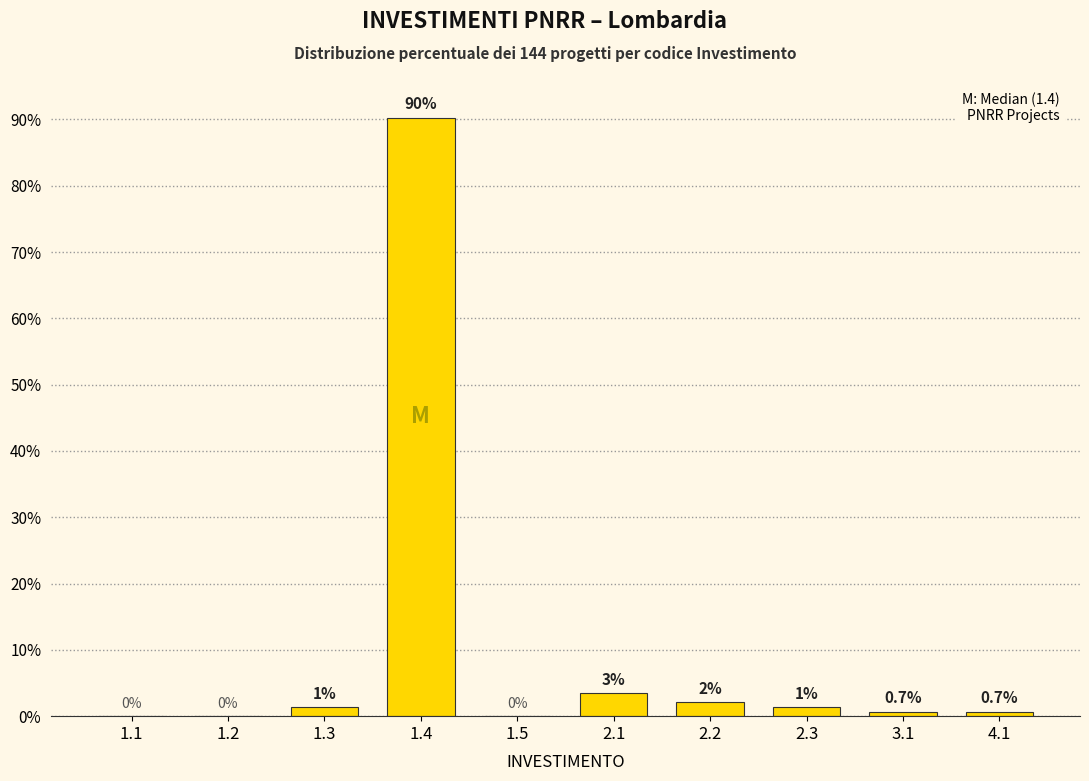

Between 4.1 and 1.1, which is larger?

4.1